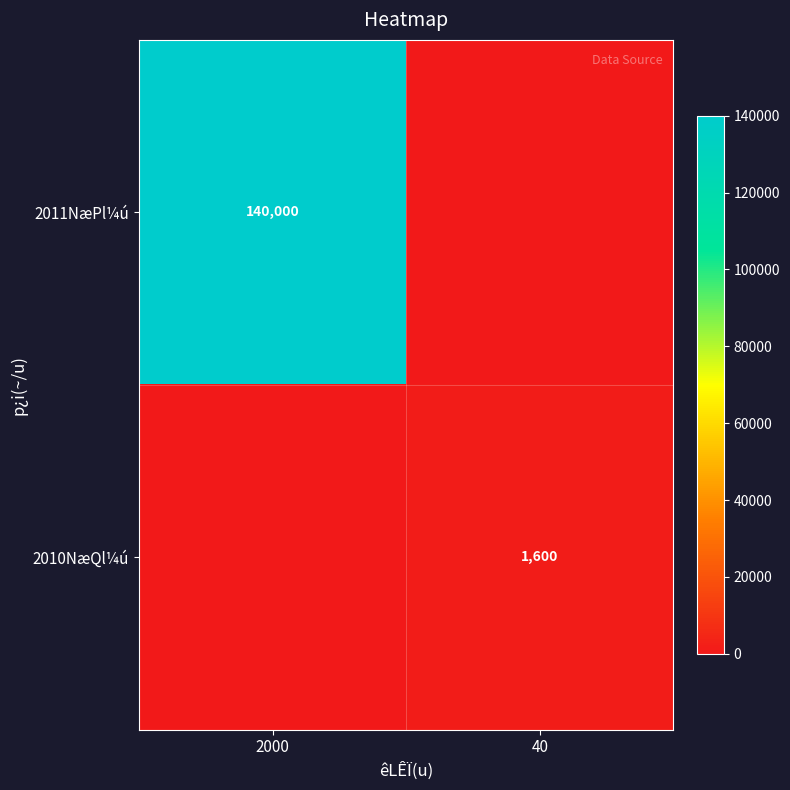

How many distinct data groups are displayed?

2